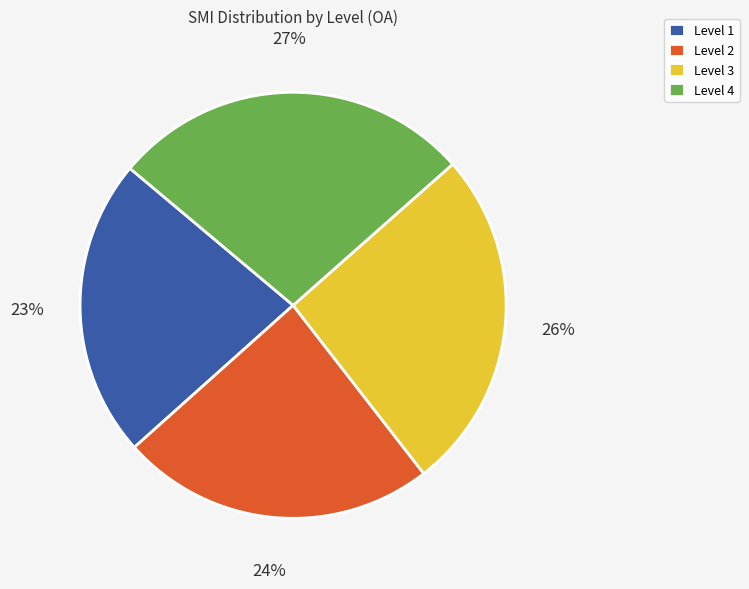

To the nearest percent, what portion does Level 1 represent?

23%